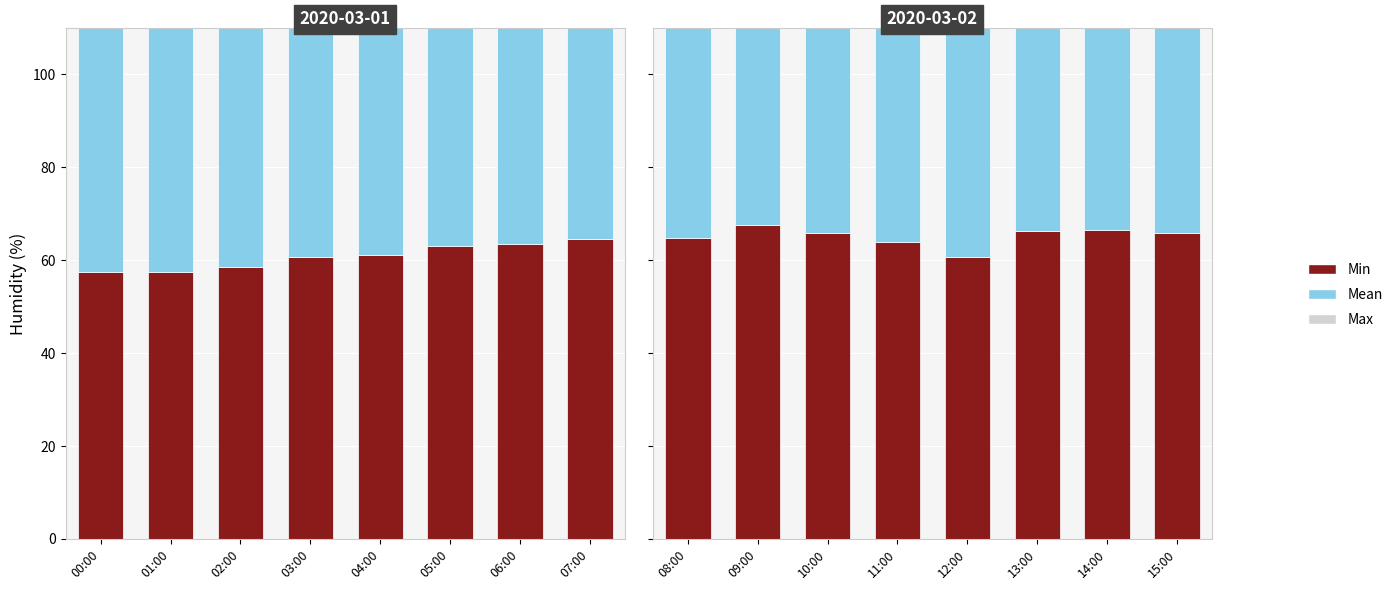

Where is Mean nearest to the value 73?

13:00